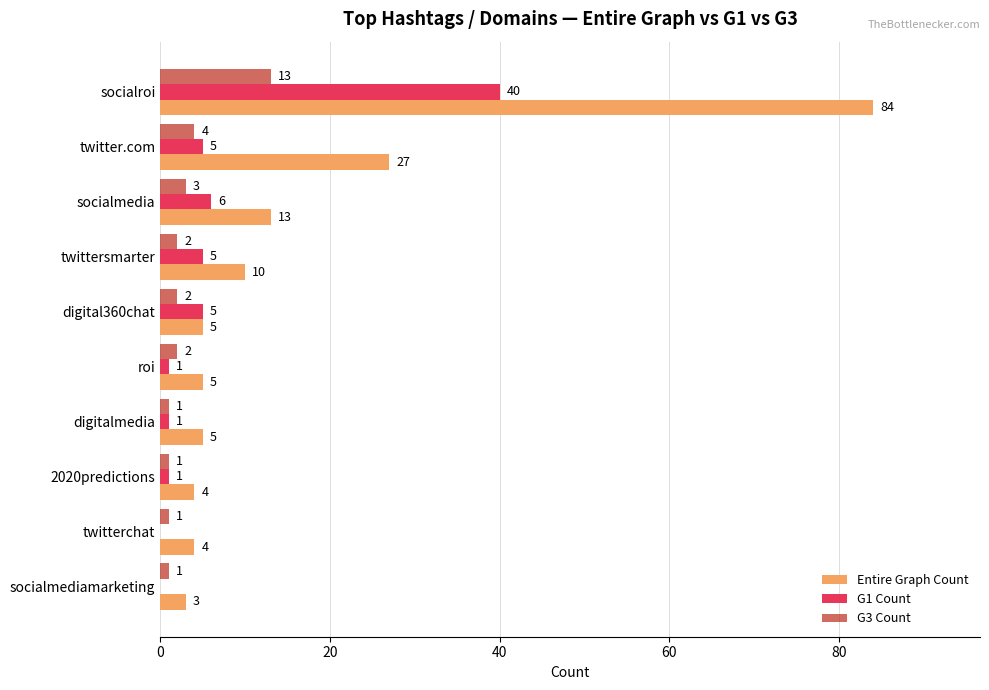

Which series changed the most between twittersmarter and socialmediamarketing?

Entire Graph Count